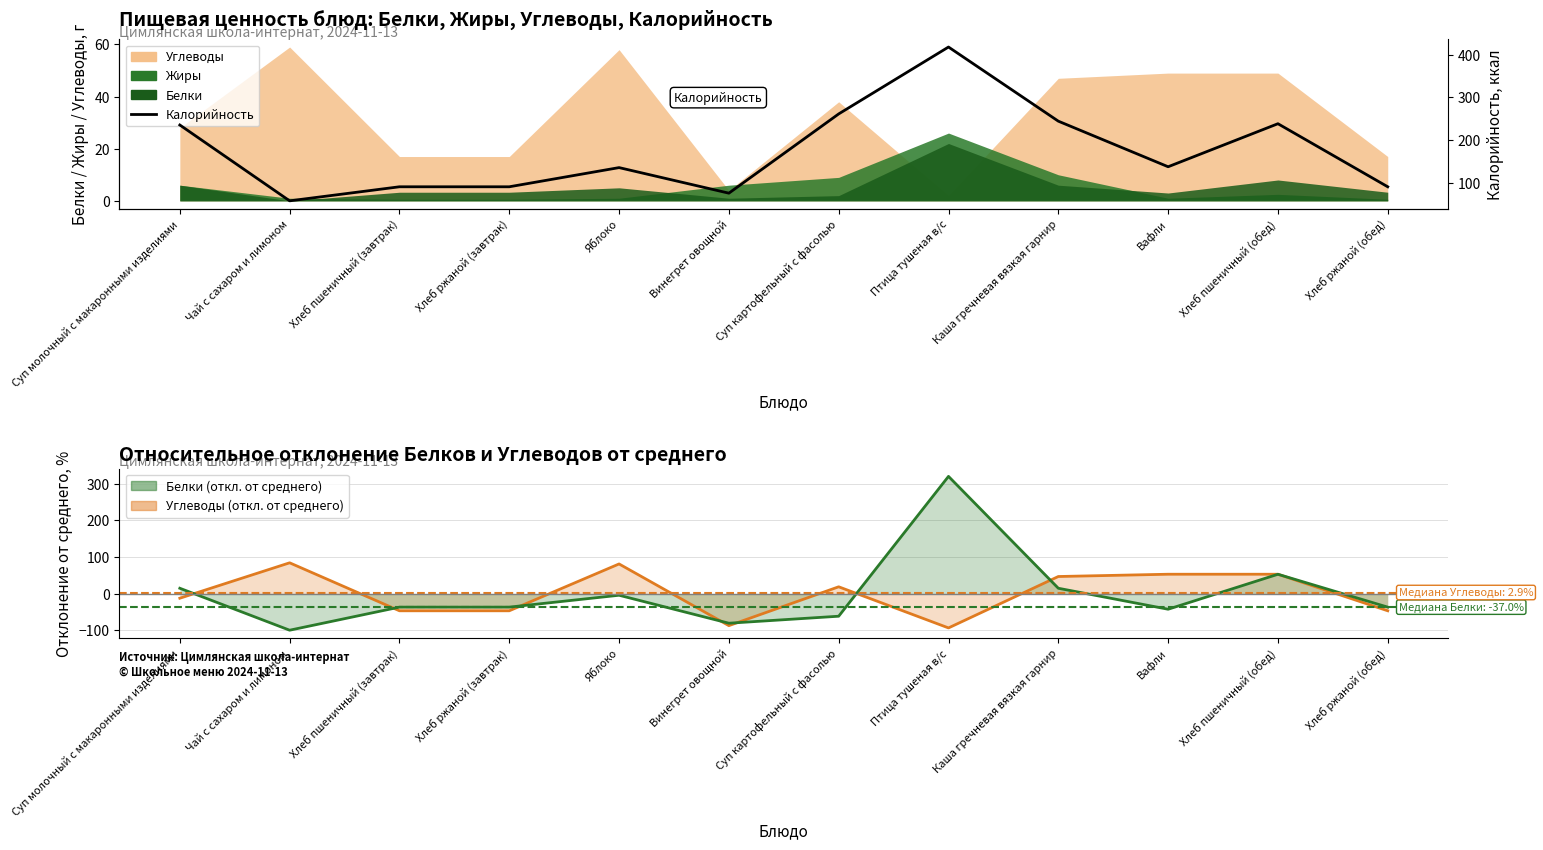

What is the sum of the values at Винегрет овощной and Вафли?

212